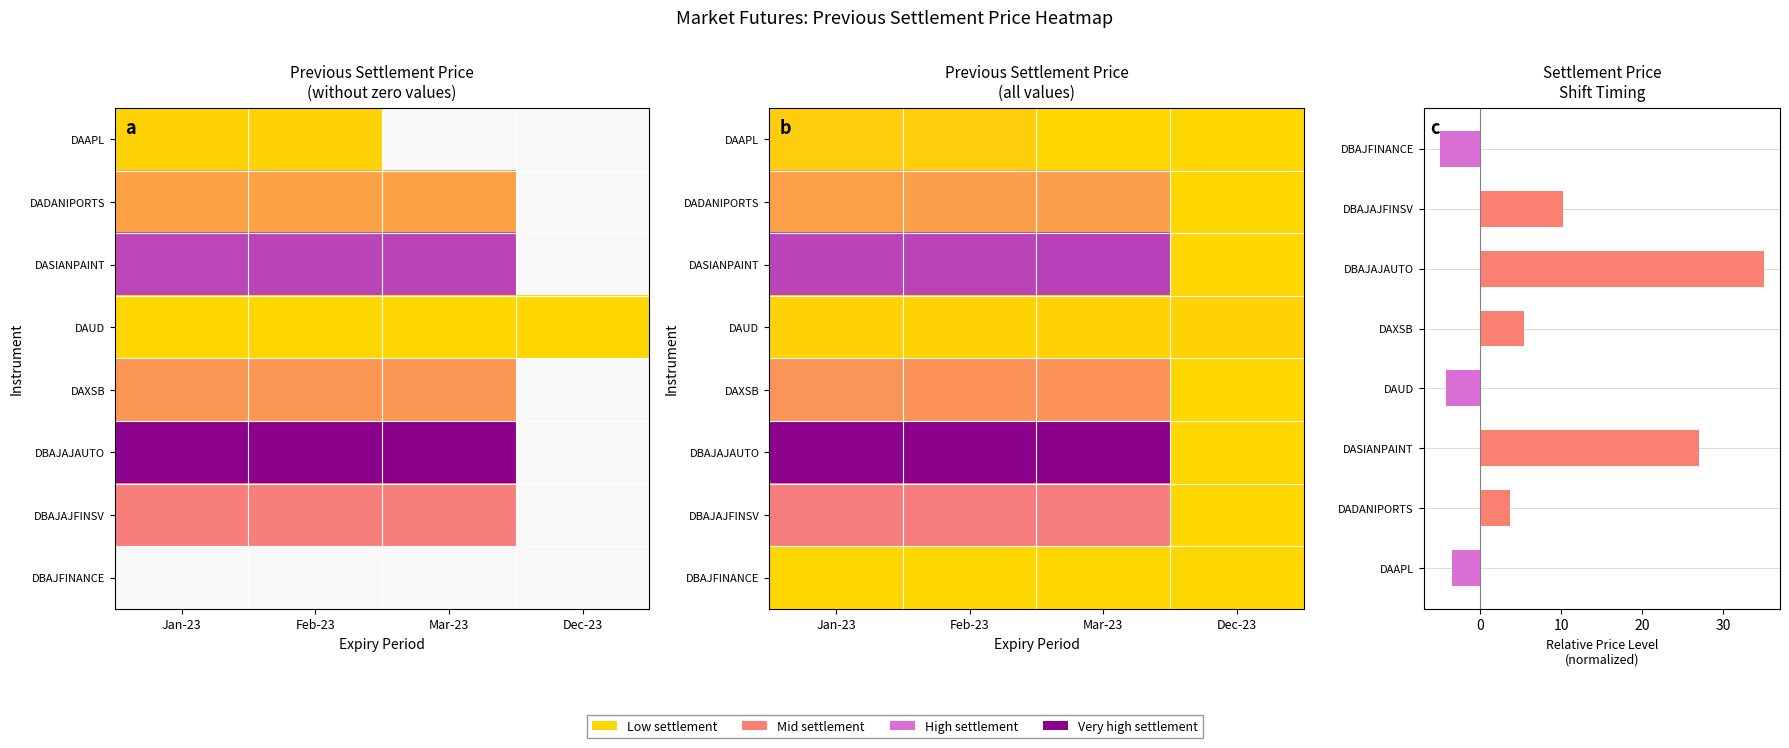

Between Jan-23 and Mar-23, which is larger?

Jan-23